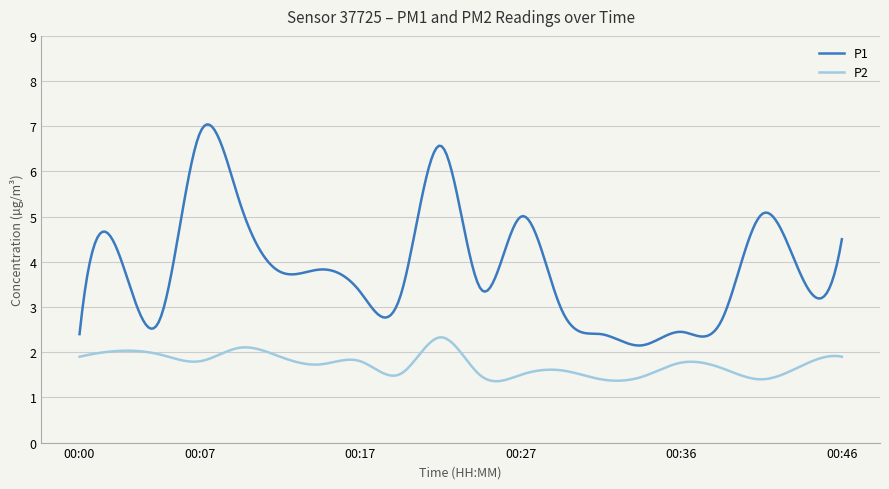

List the series in order of their peak value, highest first.

P1, P2